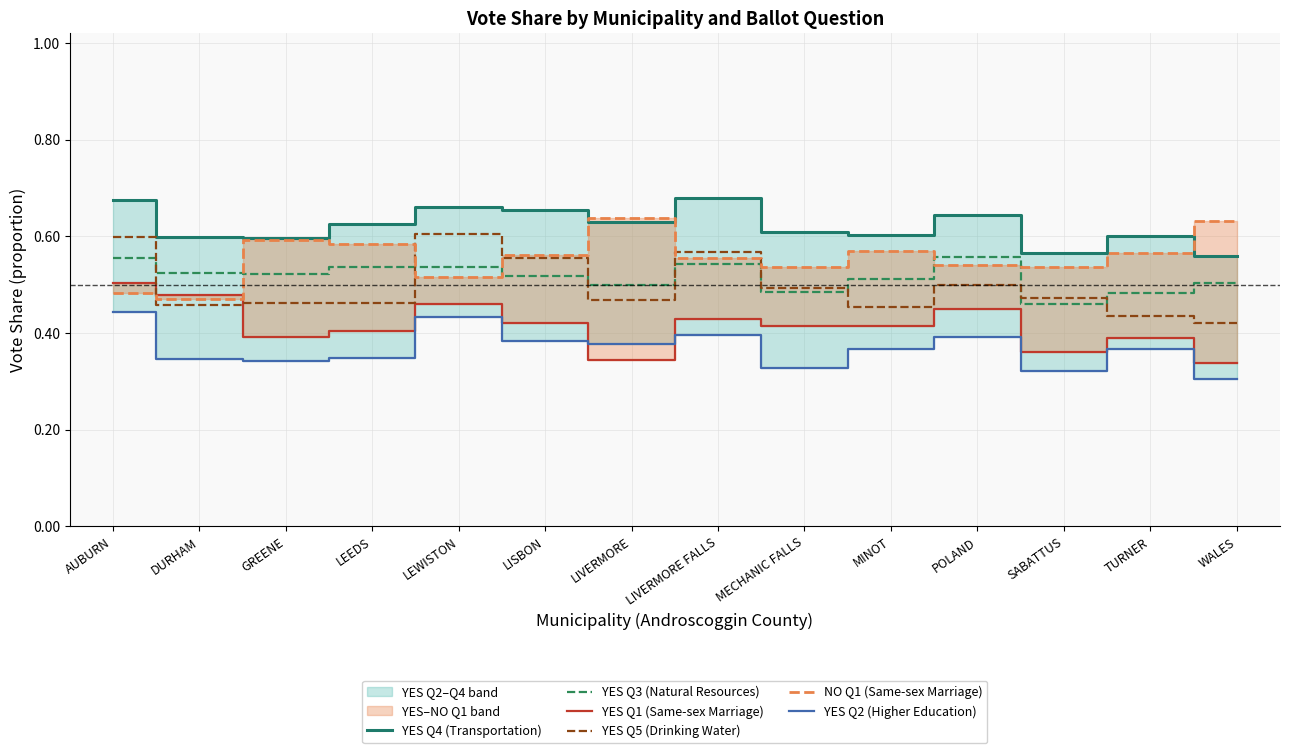

The value of NO Q1 (Same-sex Marriage) at TURNER is 0.2. True or false?

False